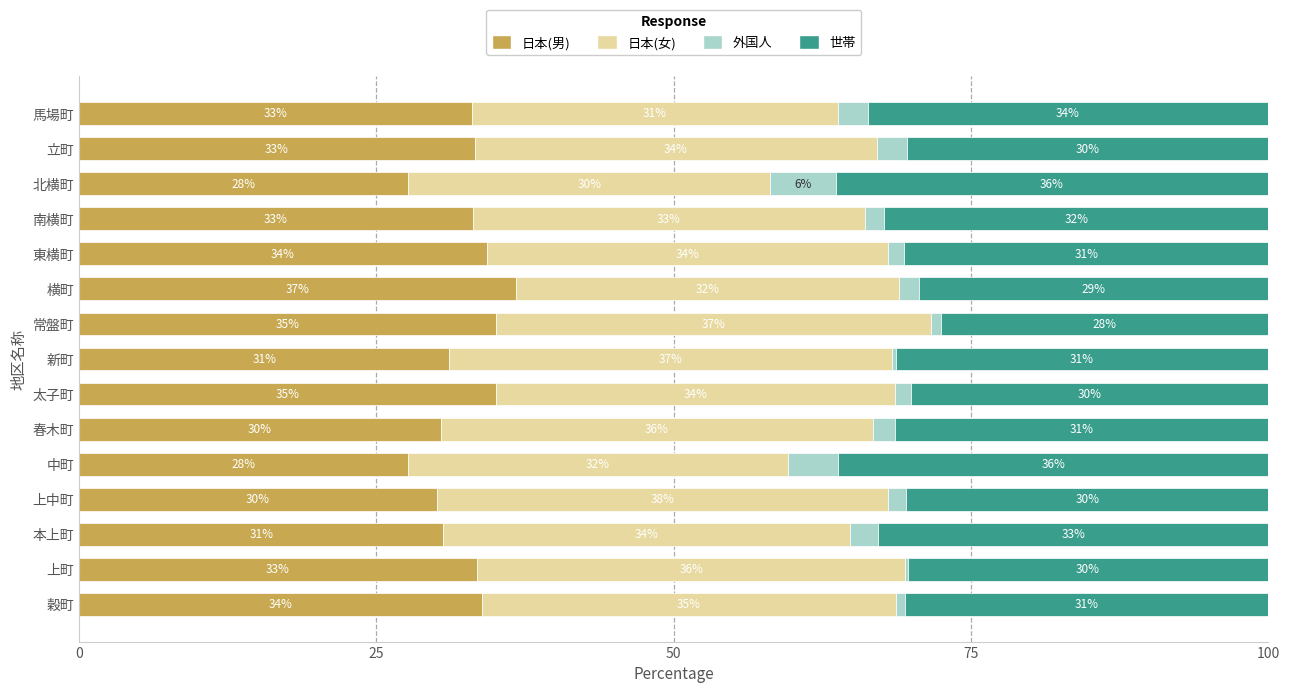

True or false: 日本(男) has a value of 33.1 at 南横町.

True